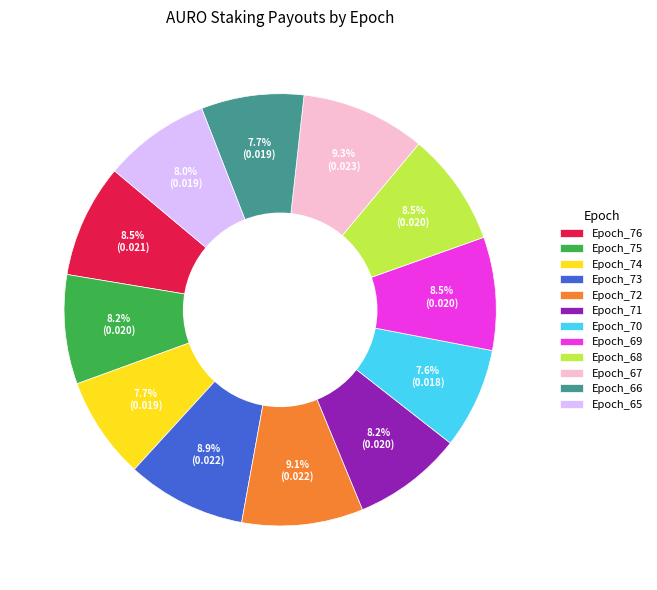

To the nearest percent, what portion does Epoch_65 represent?

8%